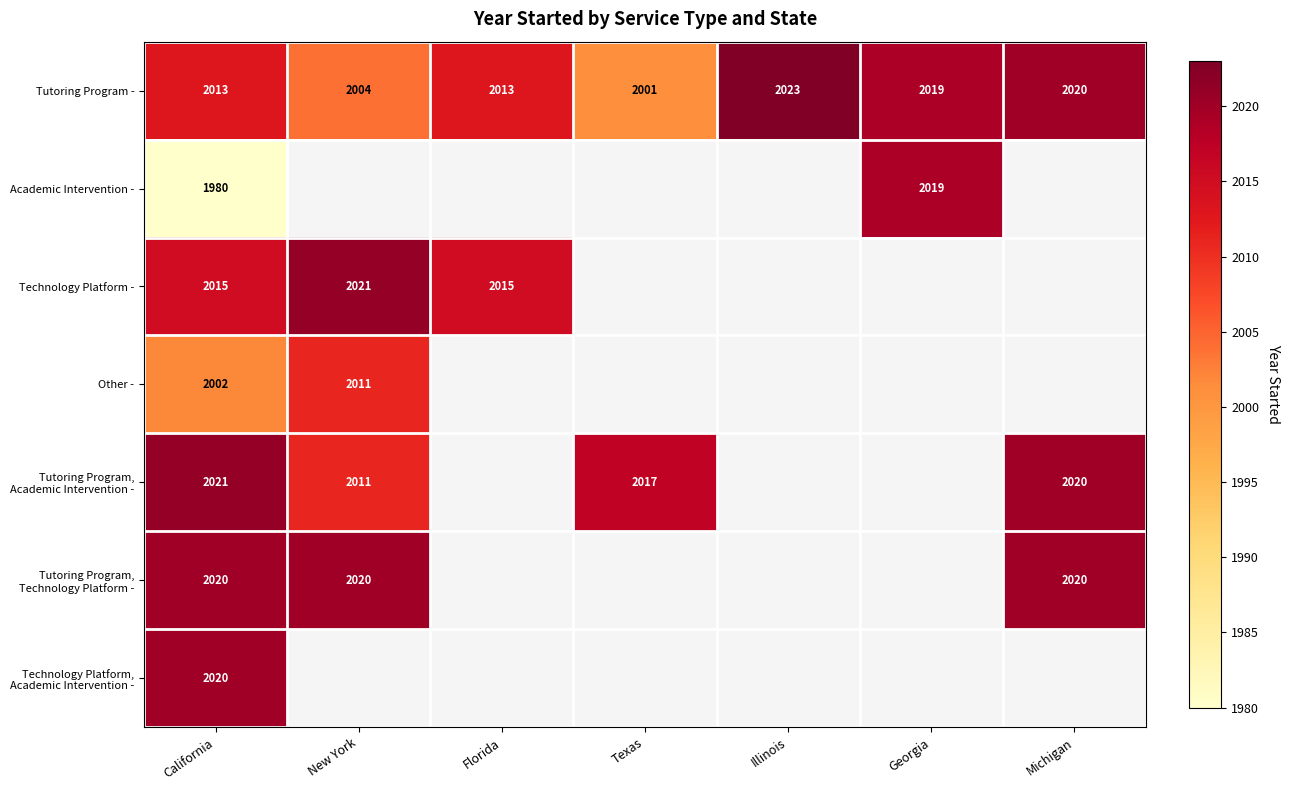

The Tutoring Program - series shows 2989 at Illinois. True or false?

False